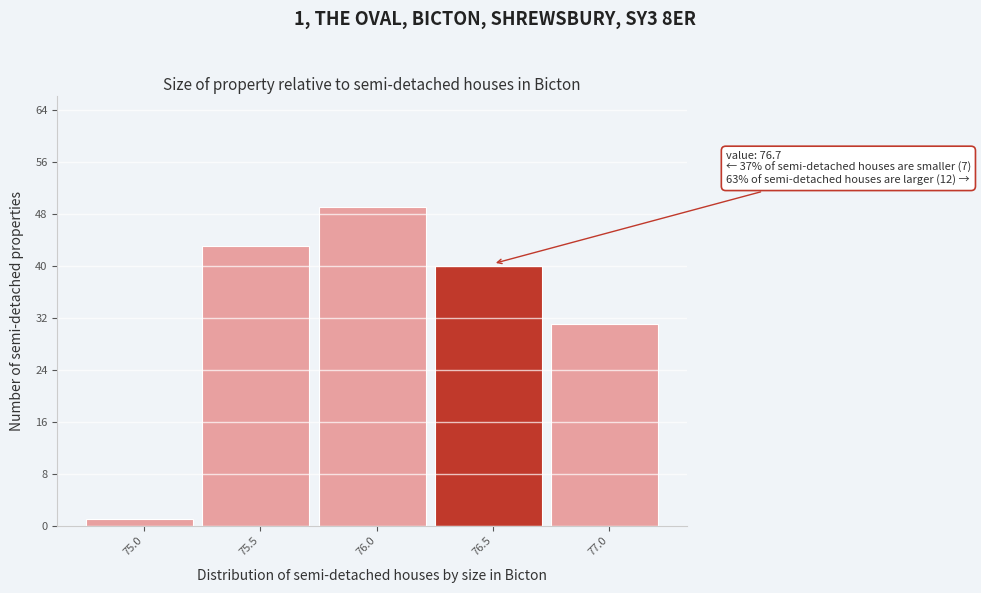

Reading left to right, list all the values displayed in this chart.

1	43	49	40	31